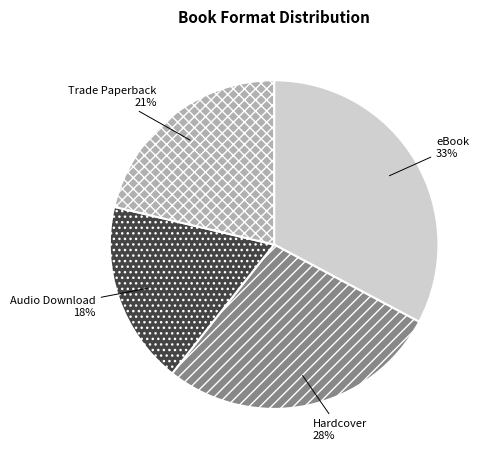

True or false: Trade Paperback accounts for 21% of the total.

True